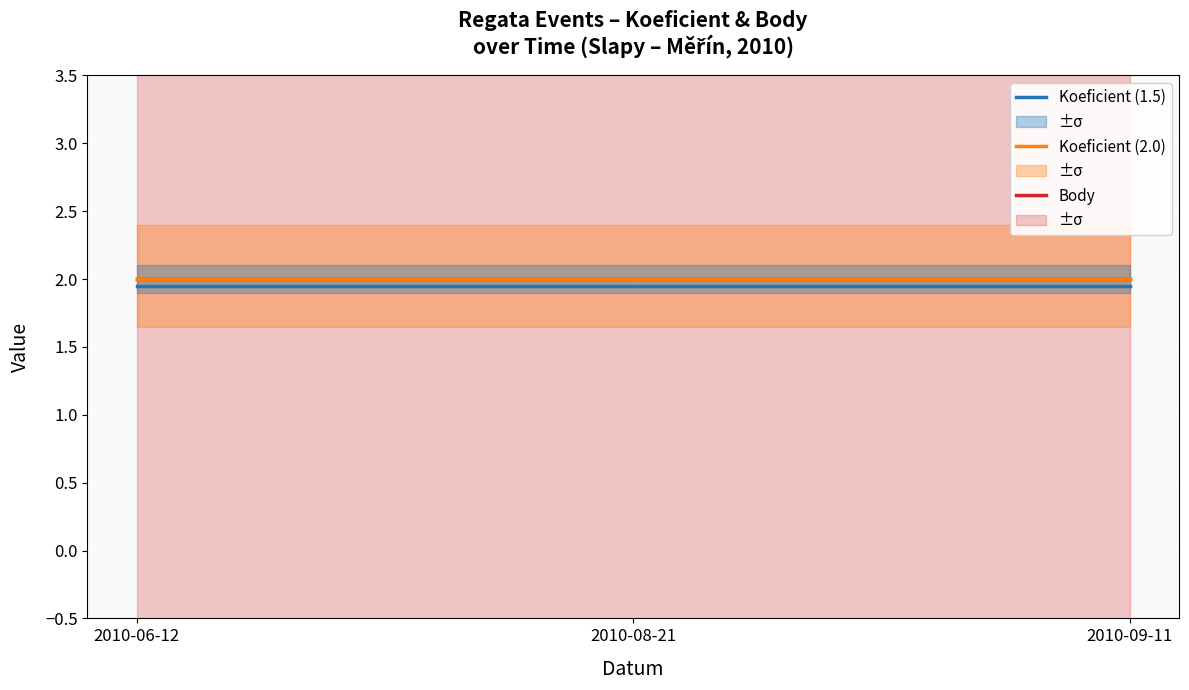

What is the approximate value of Body (1.5) at 2010-06-12?

1.9